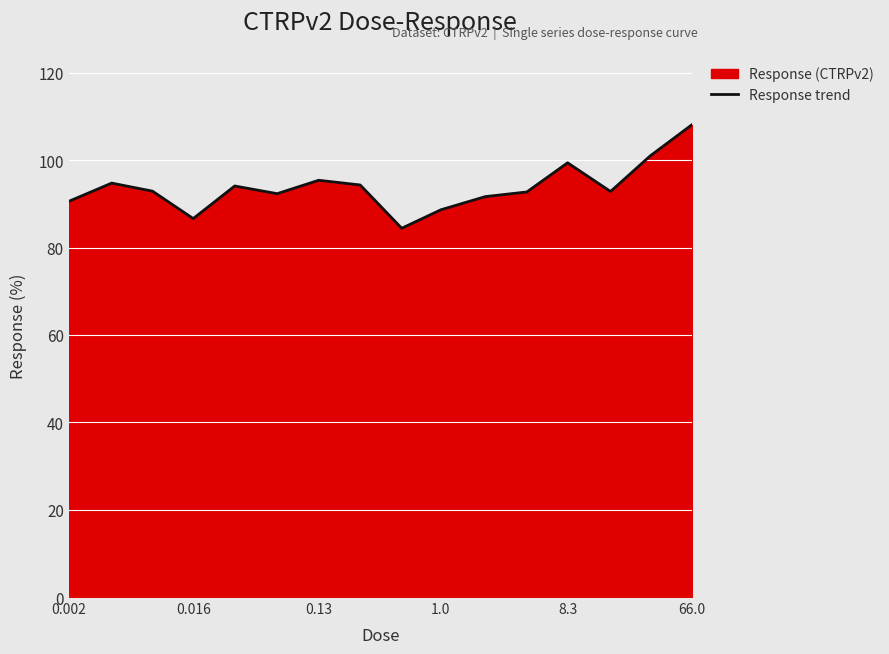

How many data points are less than 92?

5